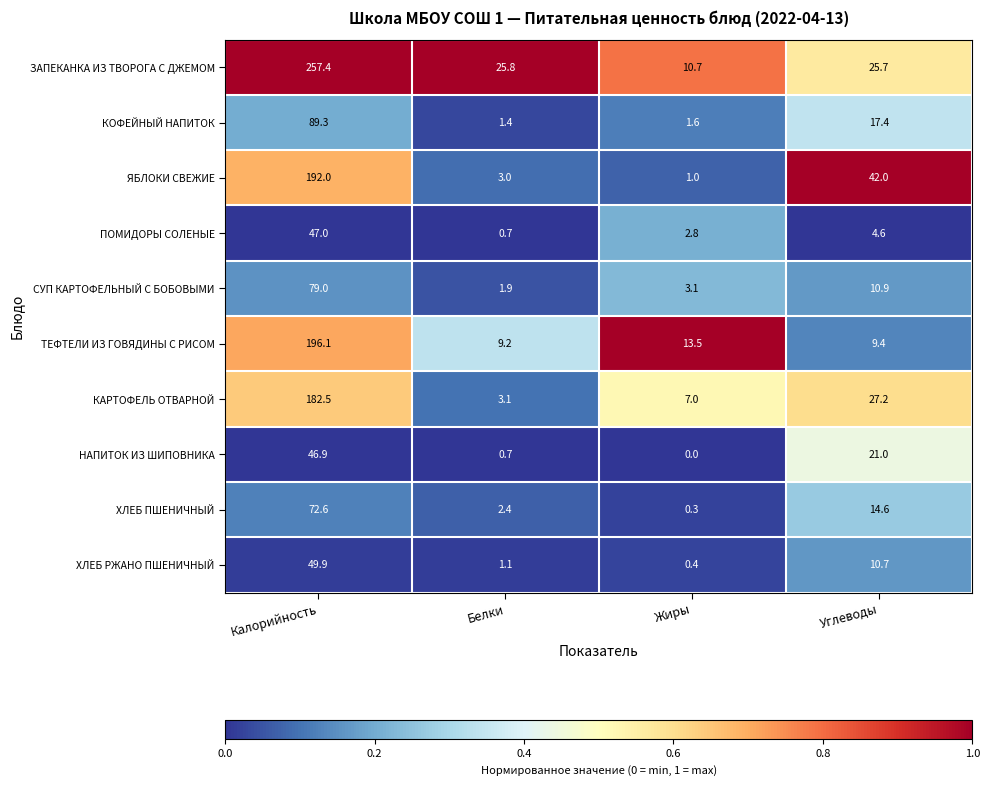

At which category does the chart reach its peak across all series?

Калорийность